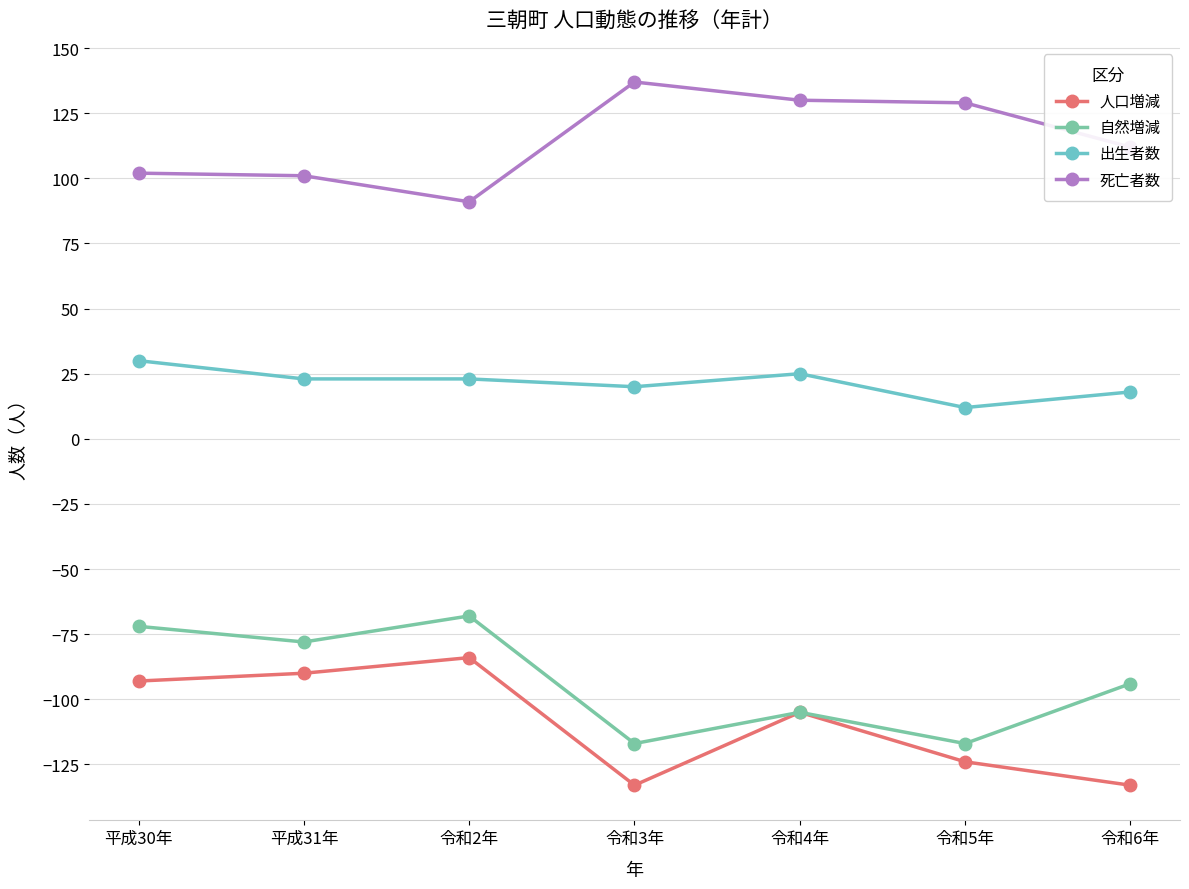

How many data points in 人口増減 are above -105?

3